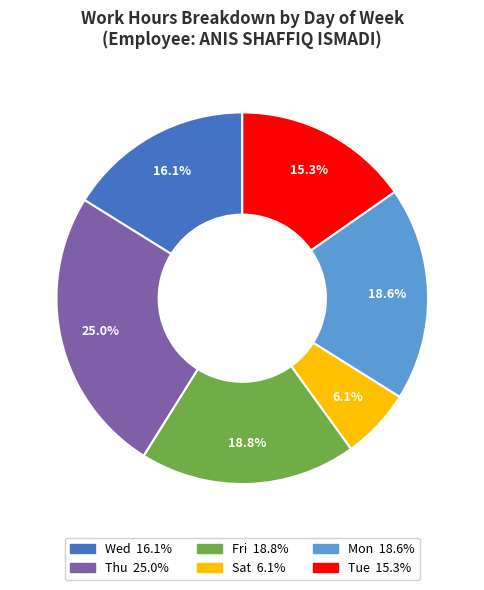

Is there any slice that represents more than half of the pie?

No